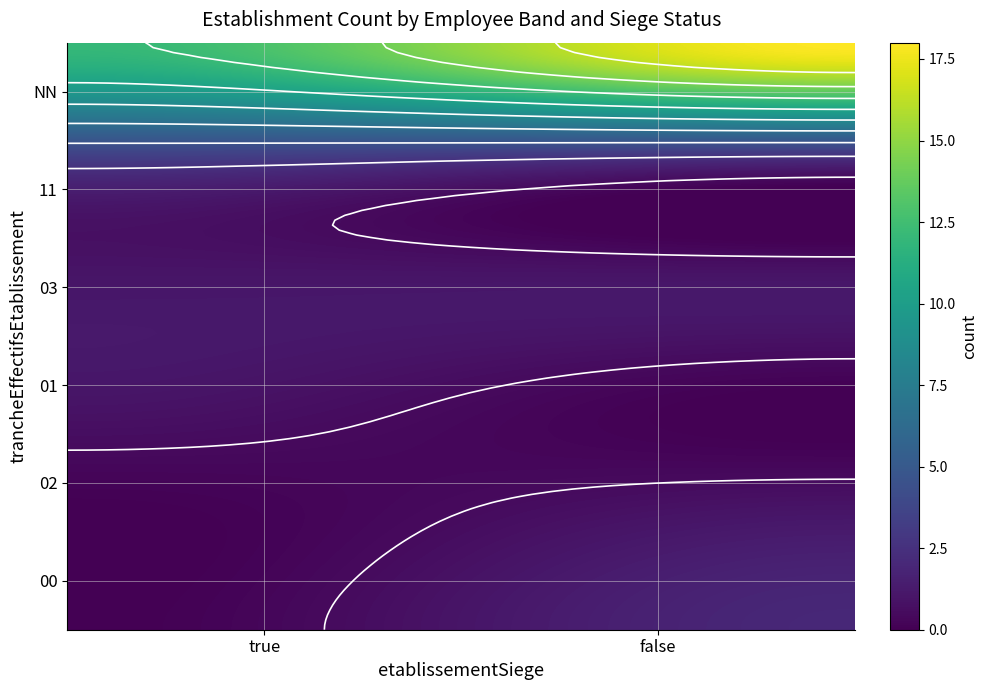

Is it true that the value at NN_true is 19?

False